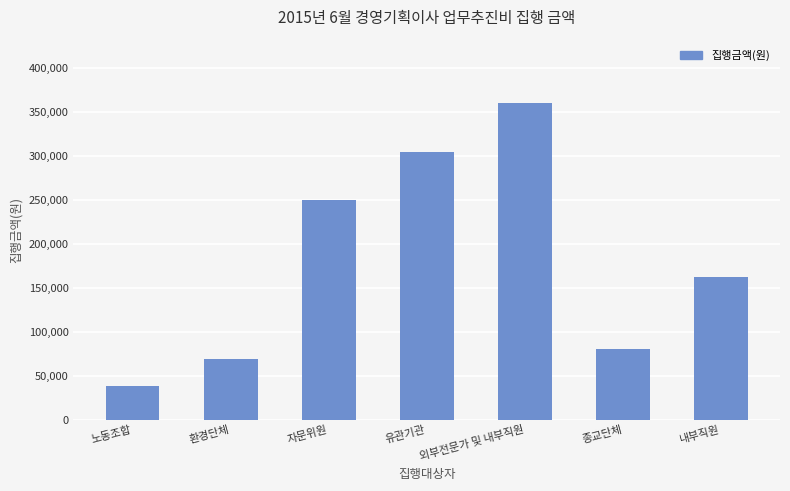

Rank the categories by value from highest to lowest.

외부전문가 및 내부직원, 유관기관, 자문위원, 내부직원, 종교단체, 환경단체, 노동조합